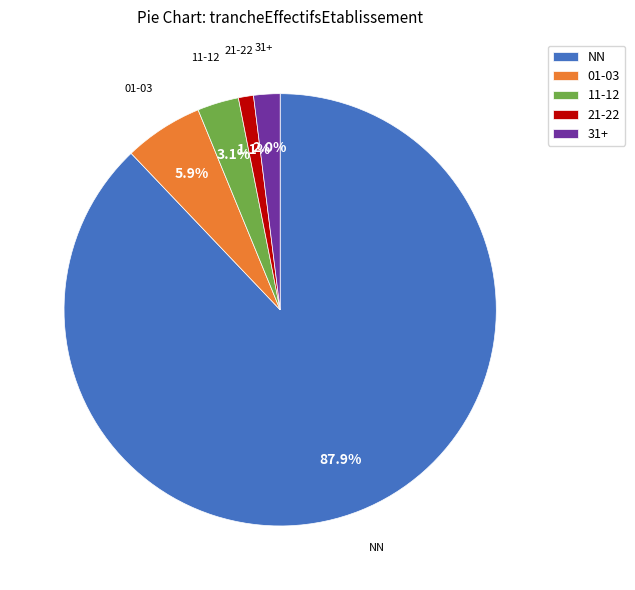

Rank the categories by value from highest to lowest.

NN, 01-03, 11-12, 31+, 21-22